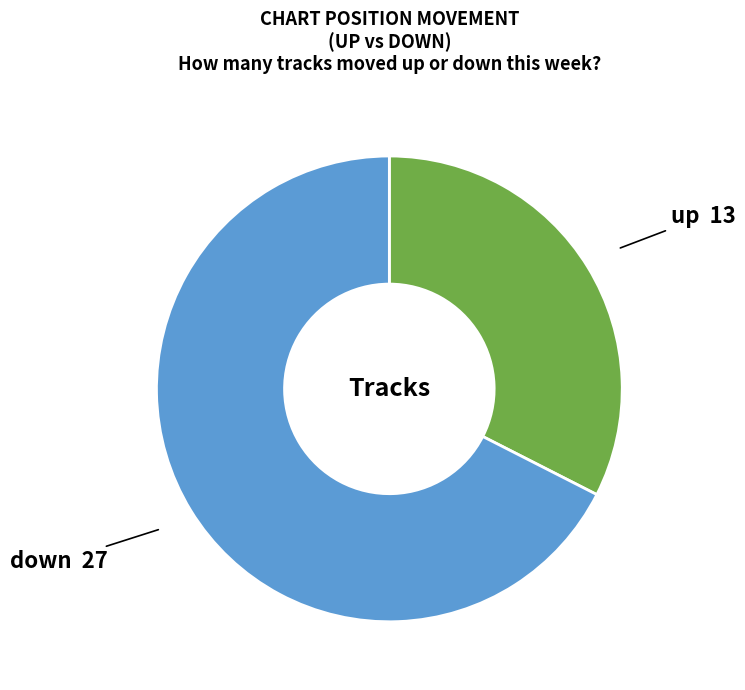

Does any single category account for the majority?

Yes